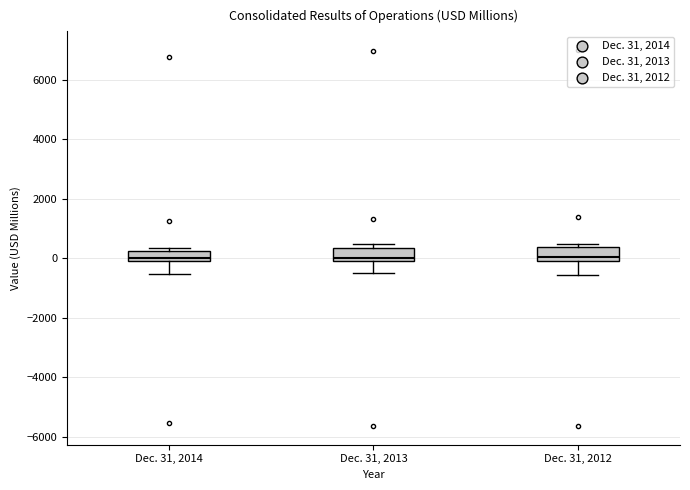

Reading left to right, transcribe this box plot: for each box, give where its median line is, the range the box spans, and where its two whiskers end, as read against the y-axis. The values are not printed on the chart, so give them approximately, as read against the axis.

Dec. 31, 2014: median 0 (just above the box's lower edge), box 0 to 200, whiskers -600 to 400
Dec. 31, 2013: median 0, box -200 to 400, whiskers -600 to 400 (just above the box's upper edge)
Dec. 31, 2012: median 0 (just above the box's lower edge), box 0 to 400, whiskers -600 to 400 (just above the box's upper edge)